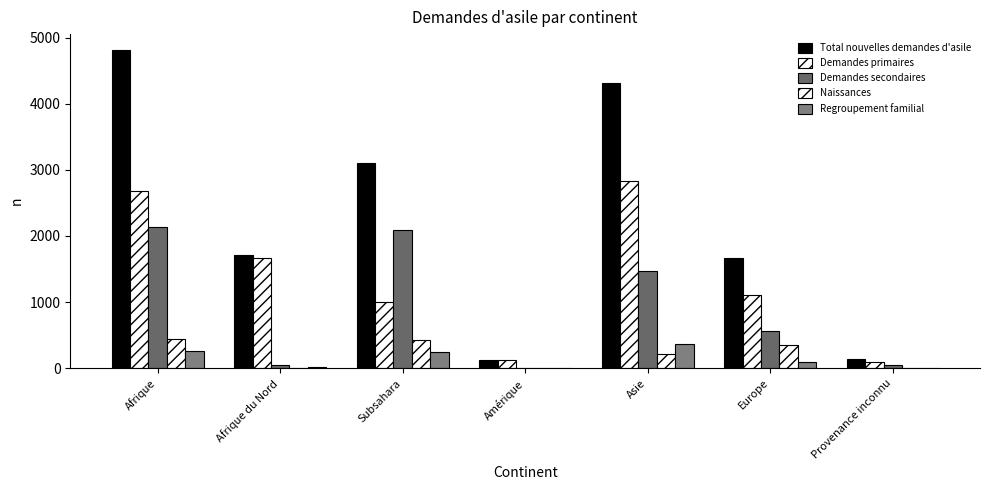

Reading left to right, transcribe all the data shown in this chart.

Total nouvelles demandes d'asile: Afrique=4811	Afrique du Nord=1715	Subsahara=3096	Amérique=126	Asie=4305	Europe=1664	Provenance inconnu=135
Demandes primaires: Afrique=2672	Afrique du Nord=1671	Subsahara=1001	Amérique=118	Asie=2833	Europe=1103	Provenance inconnu=86
Demandes secondaires: Afrique=2139	Afrique du Nord=44	Subsahara=2095	Amérique=8	Asie=1472	Europe=561	Provenance inconnu=49
Naissances: Afrique=439	Afrique du Nord=6	Subsahara=433	Amérique=1	Asie=219	Europe=349	Provenance inconnu=3
Regroupement familial: Afrique=262	Afrique du Nord=25	Subsahara=237	Amérique=4	Asie=366	Europe=95	Provenance inconnu=9